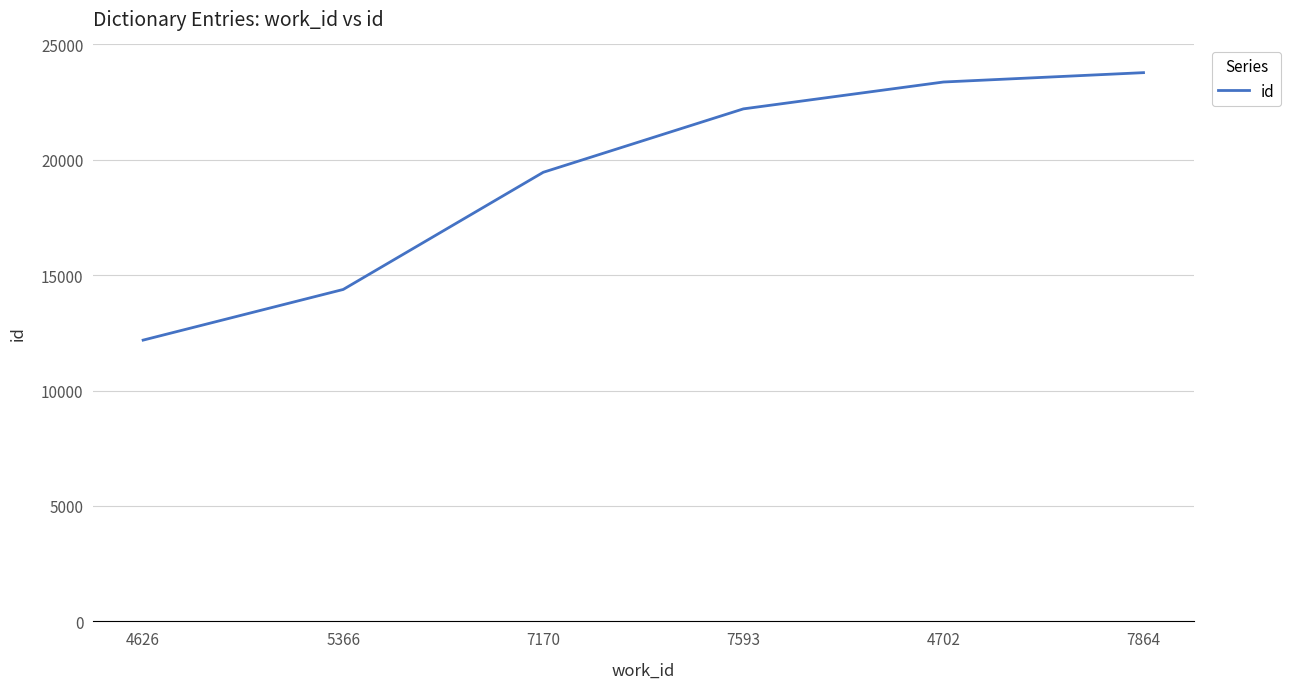

The value at 7170 is 19461. True or false?

True